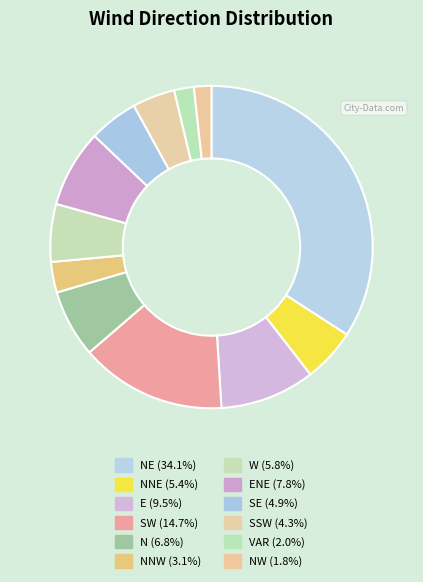

Rank the categories by value from lowest to highest.

NW, VAR, NNW, SSW, SE, NNE, W, N, ENE, E, SW, NE